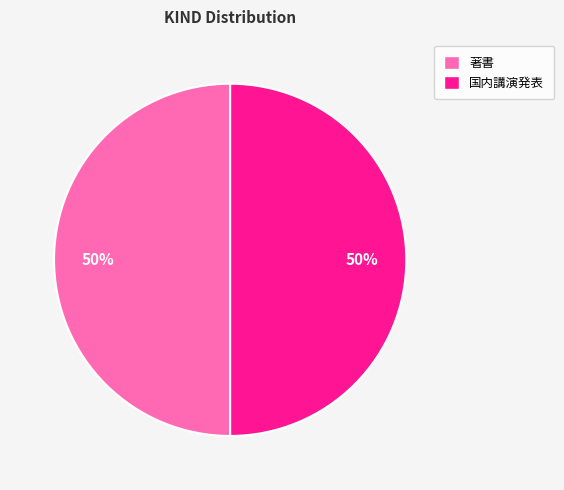

How many slices are in this pie chart?

2